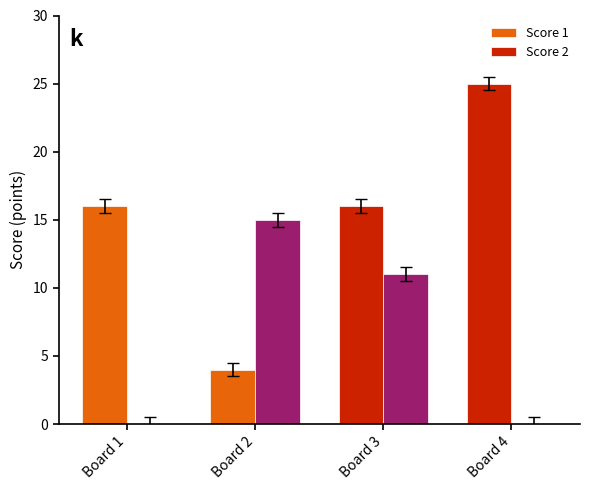

Reading right to left, extract all data points from this chart.

Score 1: 25	16	4	16
Score 2: 0	11	15	0